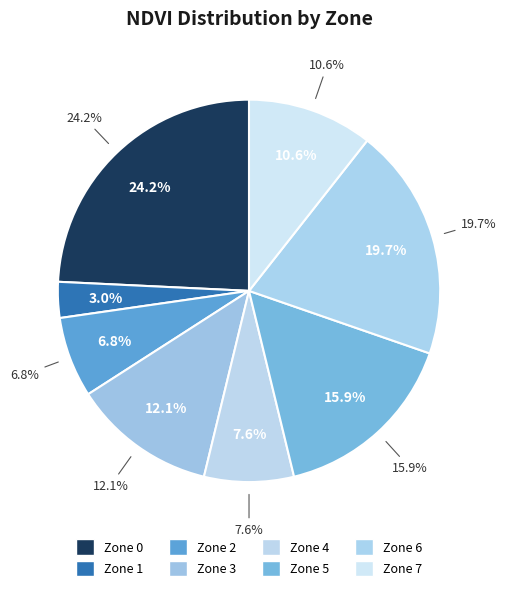

To the nearest percent, what is the difference between the largest and smallest slice percentages?

21%